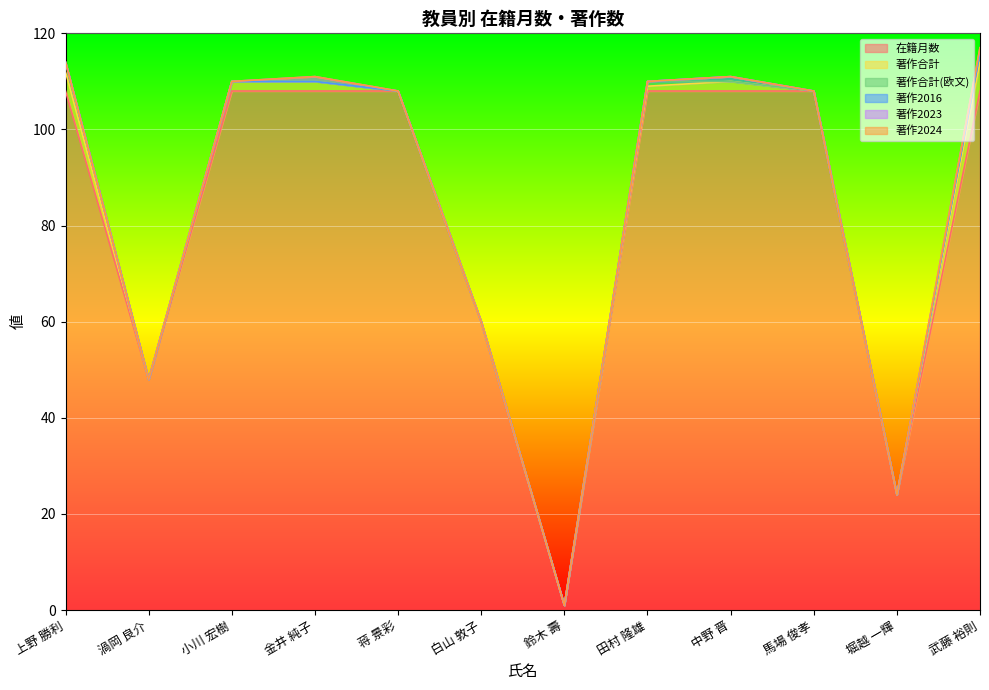

How many interior local valleys does the 在籍月数 series have?

3